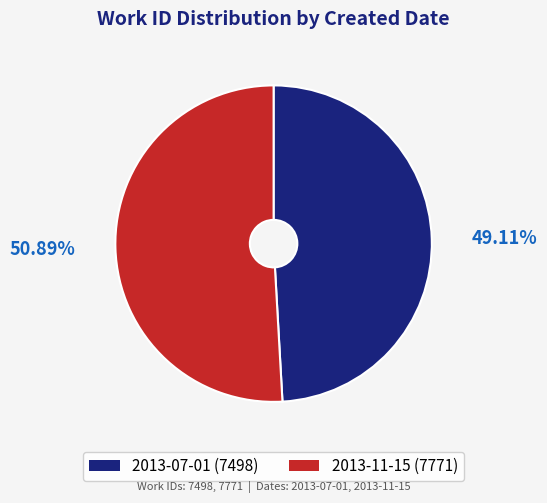

Between 2013-07-01 and 2013-11-15, which is larger?

2013-11-15